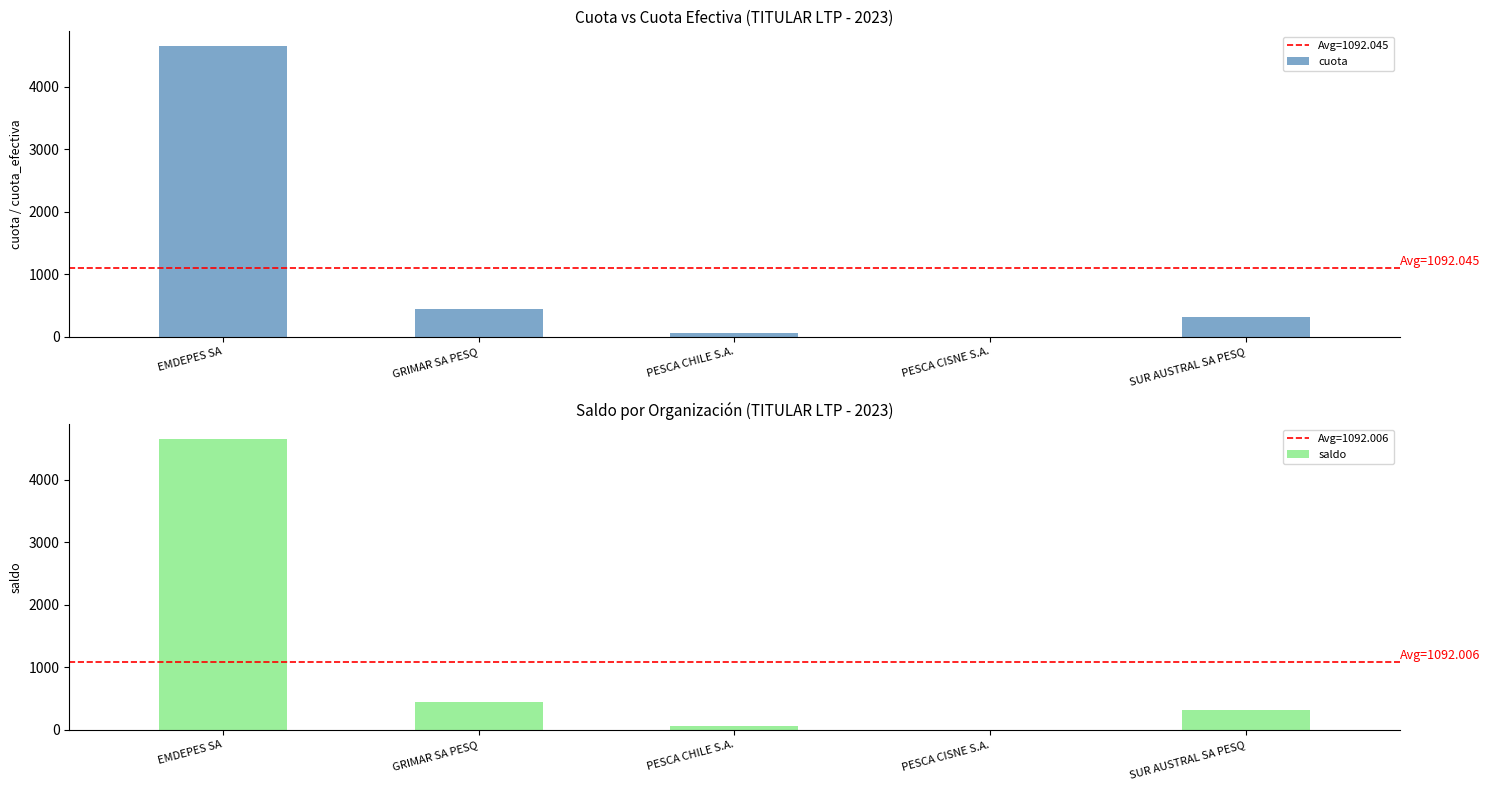

Which series has the largest range (max minus min)?

cuota